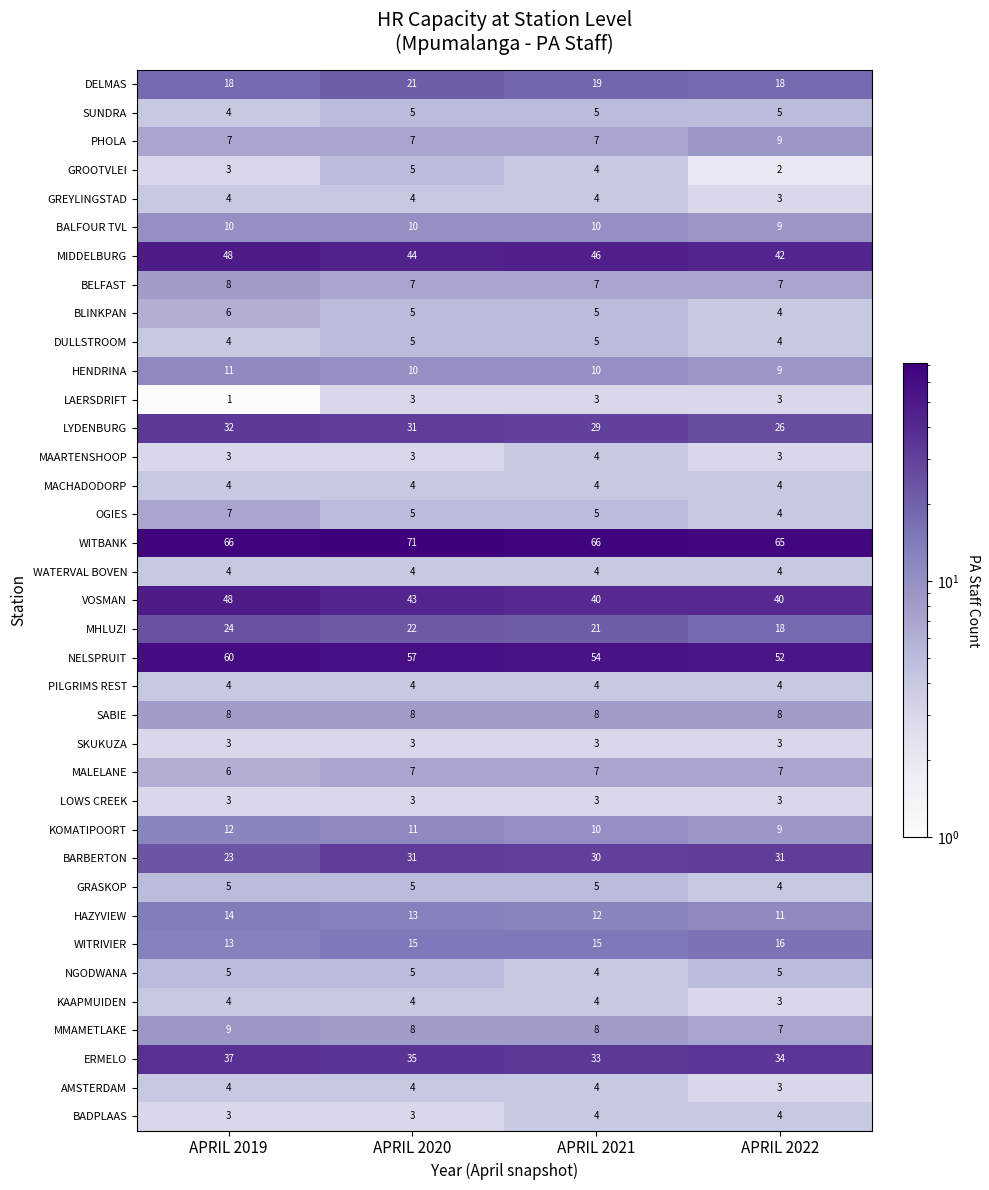

Is it true that NGODWANA equals 5 at APRIL 2022?

True